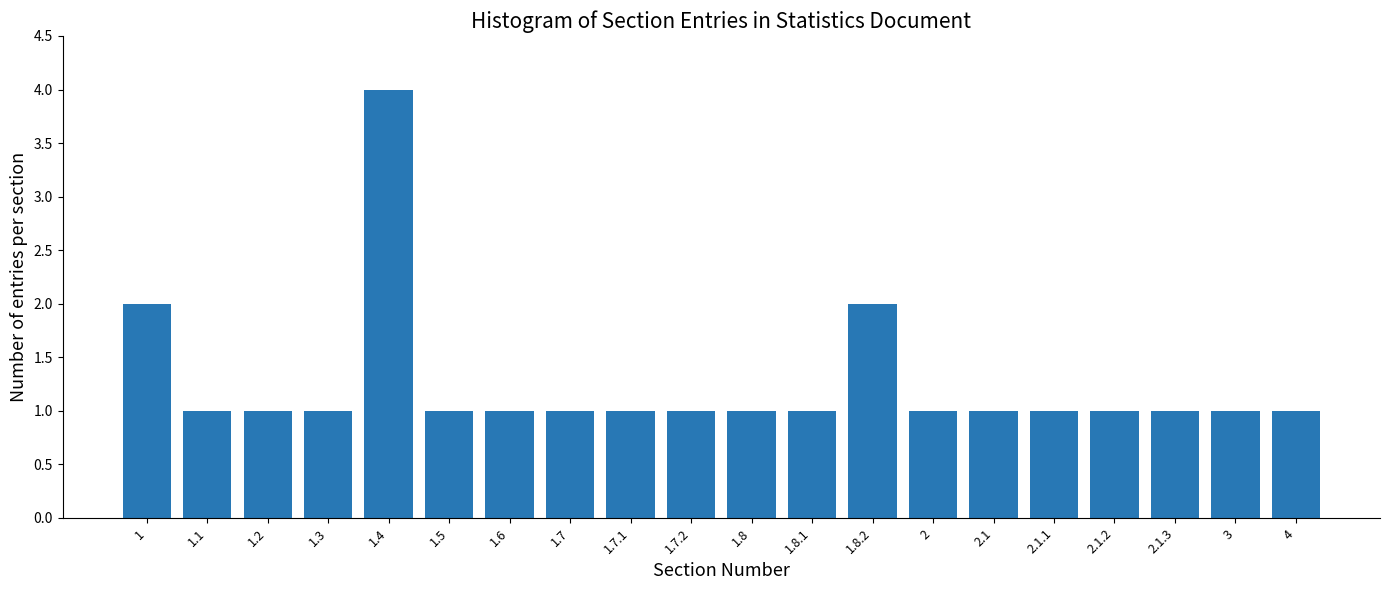

Reading left to right, transcribe all the data shown in this chart.

2	1	1	1	4	1	1	1	1	1	1	1	2	1	1	1	1	1	1	1